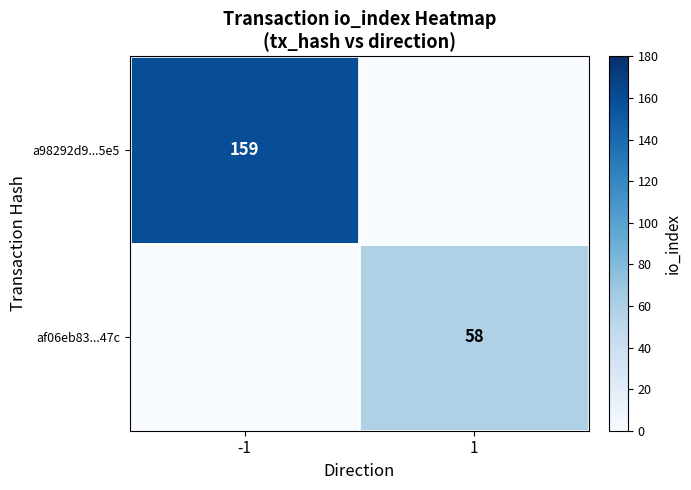

The value of a98292d9...5e5 at -1 is 244. True or false?

False